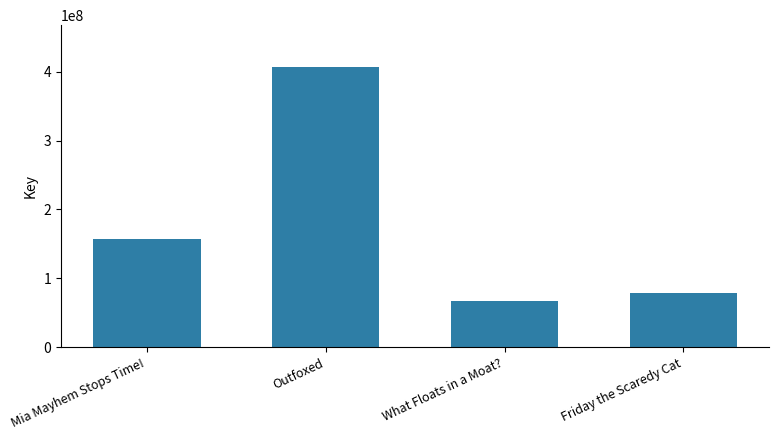

Is it true that the value at Friday the Scaredy Cat is 114673350?

False